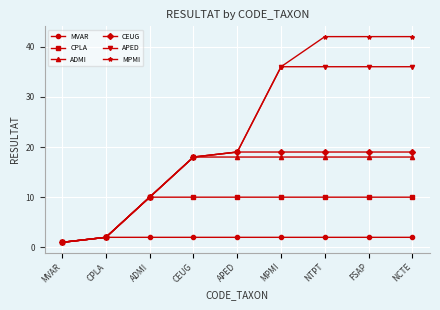

Which series has the largest range (max minus min)?

MPMI